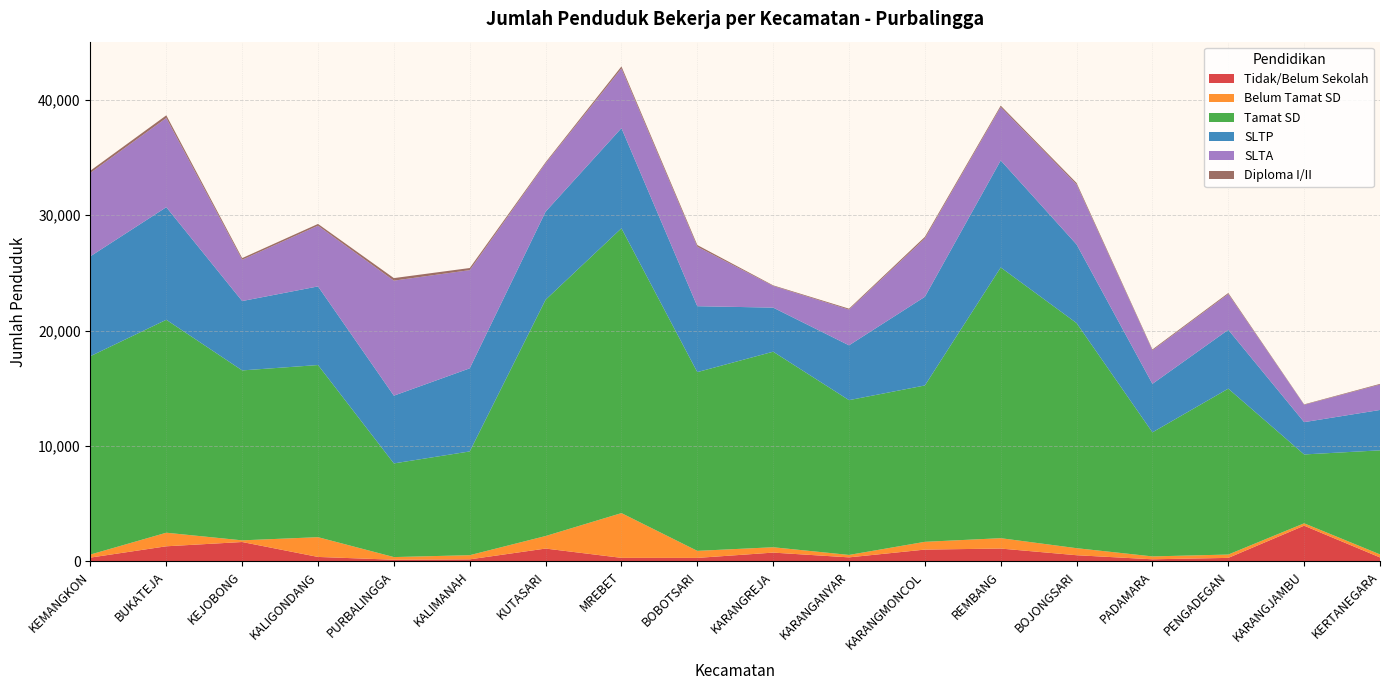

Reading right to left, transcribe all the data shown in this chart.

Tidak/Belum Sekolah: 342	3094	303	181	534	1112	1022	348	761	301	306	1111	176	144	385	1679	1308	330
Belum Tamat SD: 263	206	290	250	610	899	673	211	464	611	3879	1086	361	229	1713	144	1177	264
Tamat SD: 9019	5969	14379	10755	19511	23467	13553	13416	16949	15493	24686	20481	8993	8119	14920	14730	18457	17193
SLTP: 3500	2800	5100	4203	6815	9274	7685	4752	3821	5712	8680	7633	7203	5871	6815	6012	9758	8659
SLTA: 2200	1500	3100	2900	5200	4627	5057	3094	1879	5160	5172	4188	8510	9971	5261	3582	7732	7233
Diploma I/II: 60	40	90	80	130	122	136	82	51	142	178	94	184	219	154	139	230	190